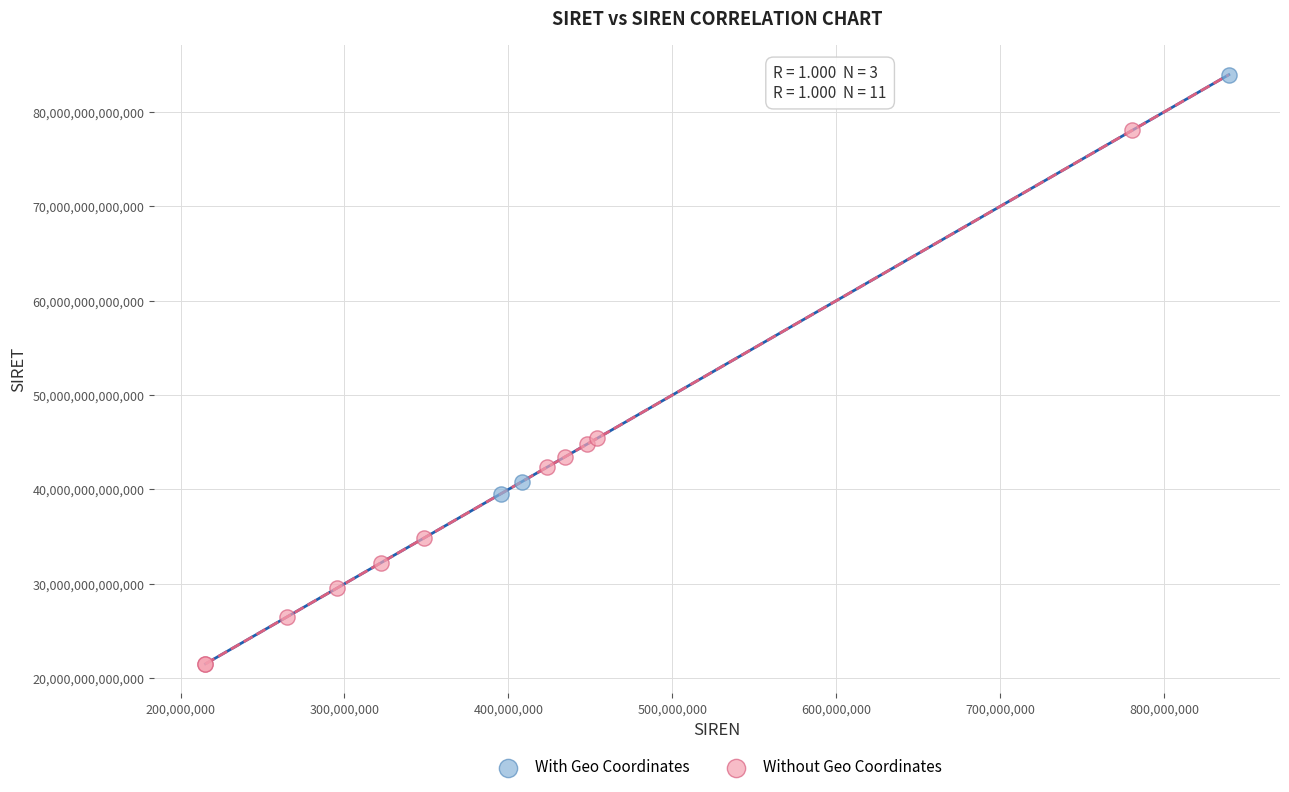

Which series reaches the maximum Y coordinate?

With Geo Coordinates